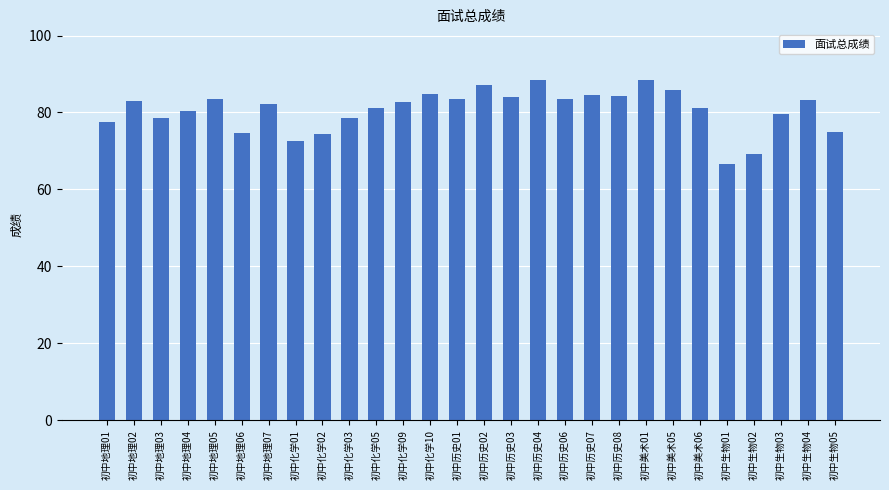

What is the sum of the values at 初中化学02 and 初中历史04?

162.9